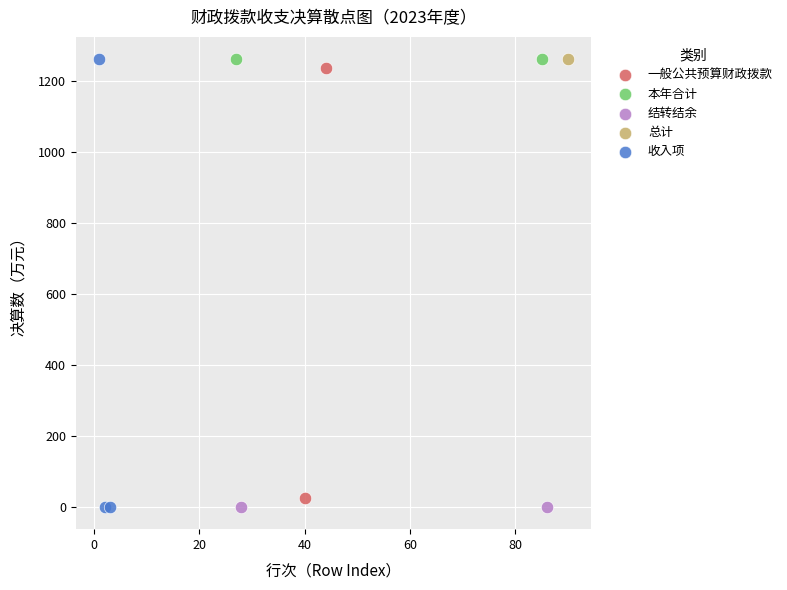

What are all the series names shown in the legend?

一般公共预算财政拨款, 本年合计, 结转结余, 总计, 收入项